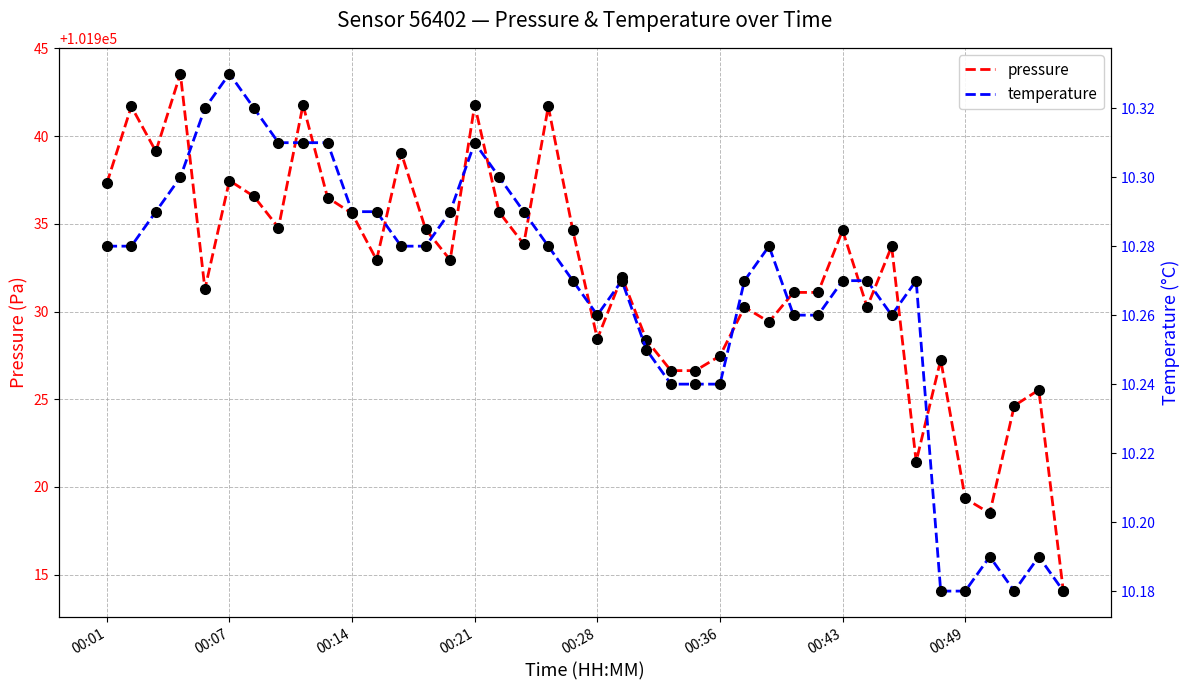

What are all the series names shown in the legend?

pressure, temperature